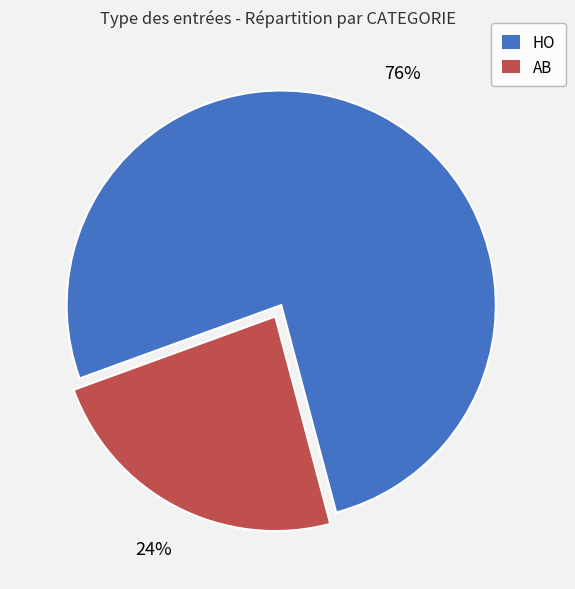

Approximately how many times larger is the value at HO compared to AB?

3.2